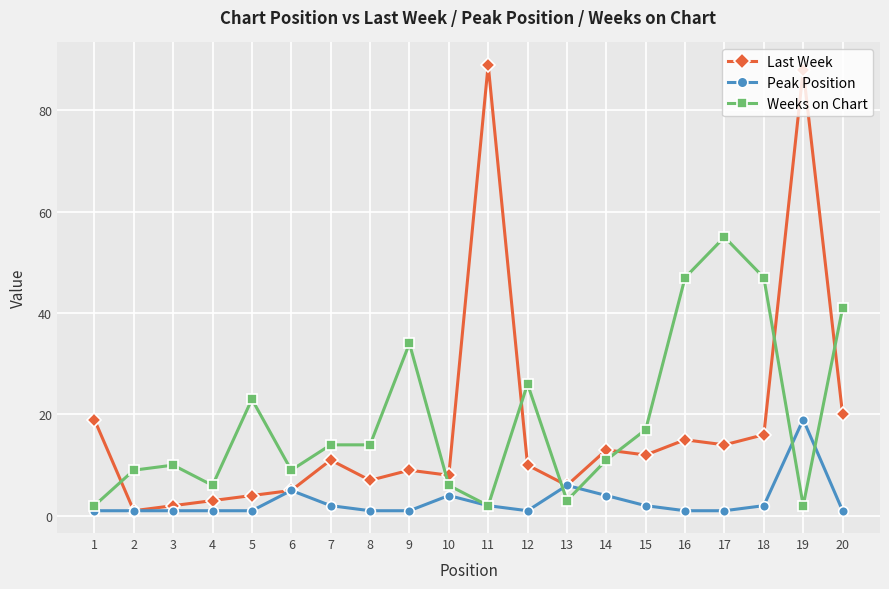

Between which two adjacent categories do Weeks on Chart and Last Week first intersect?

1 and 2